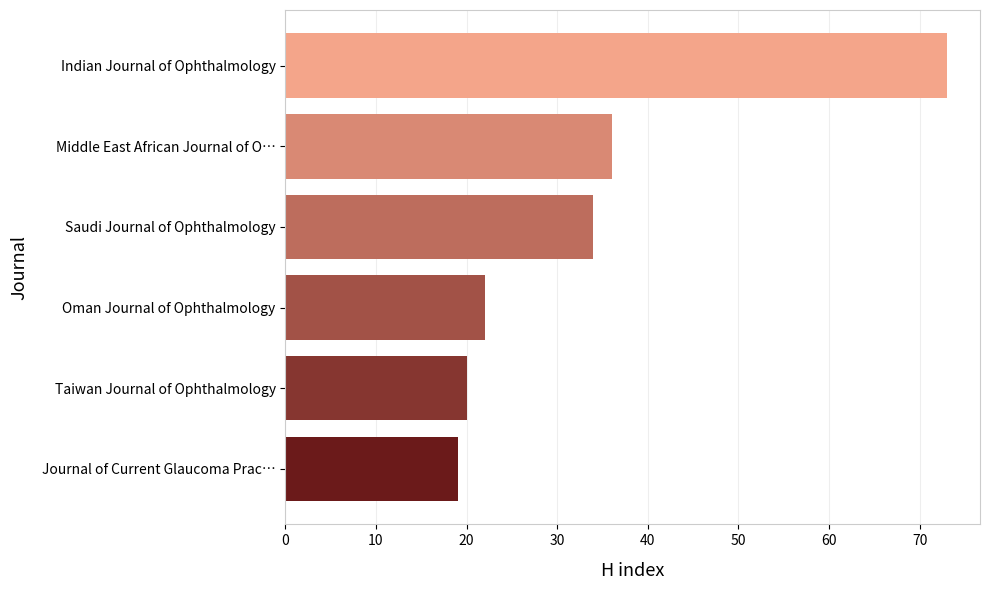

Where is the data nearest to the value 46?

Middle East African Journal of O…